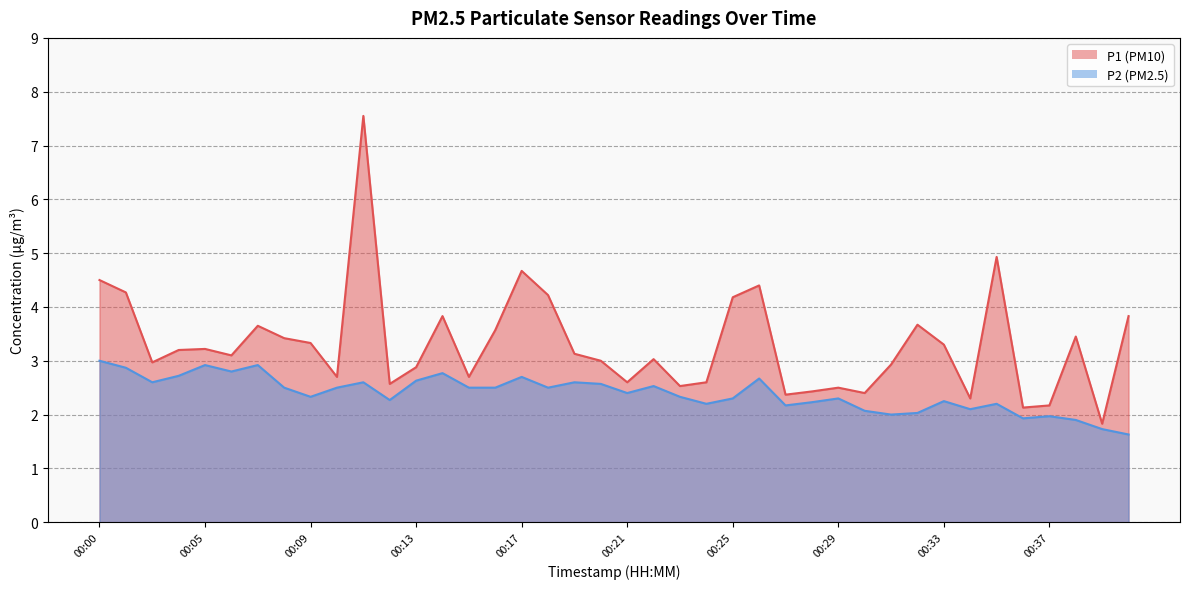

How many distinct data groups are displayed?

2